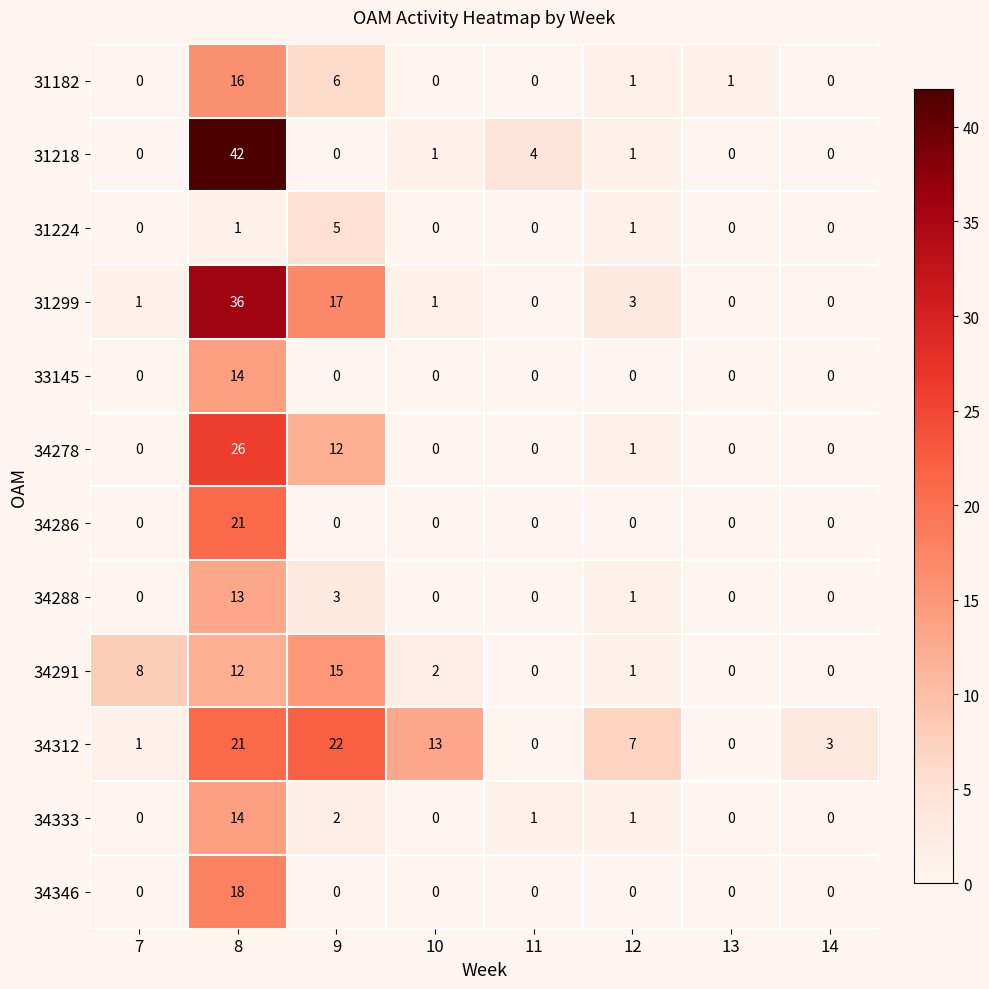

True or false: 33145 has a value of -8 at 14.

False